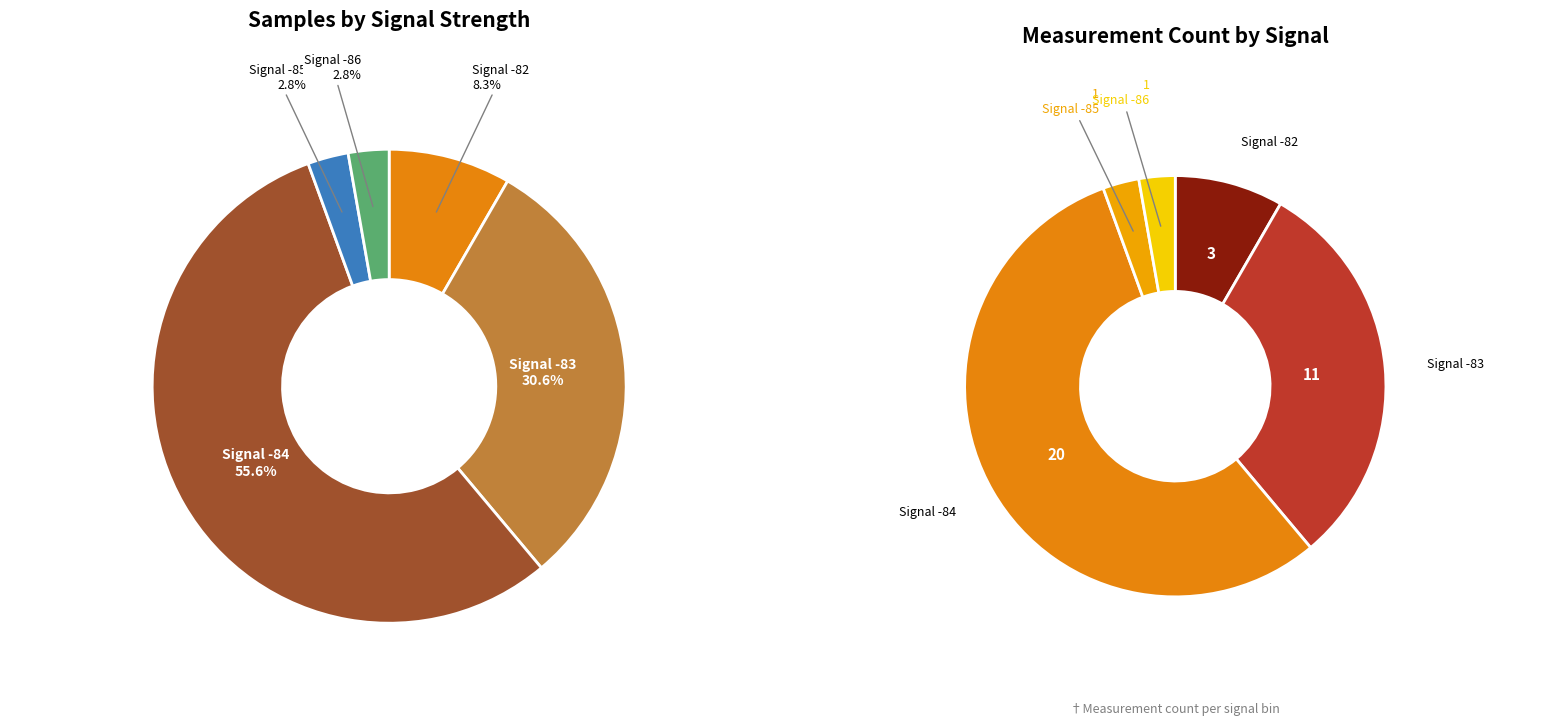

Count the number of slices in the pie.

10